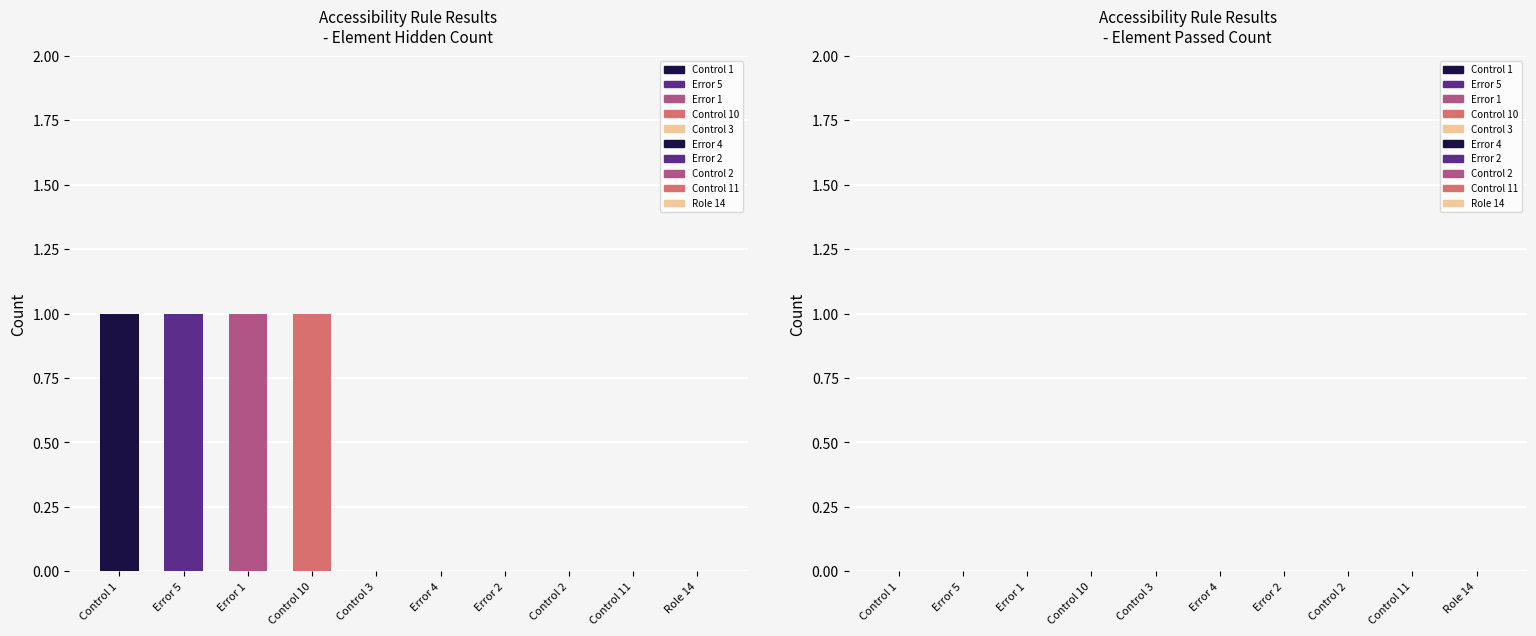

List the labels in order of Element Hidden value, smallest first.

Control 3, Error 4, Error 2, Control 2, Control 11, Role 14, Control 1, Error 5, Error 1, Control 10